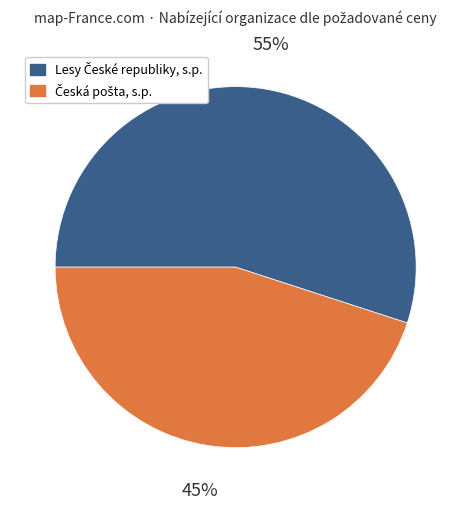

To the nearest percent, what is the difference between the largest and smallest slice percentages?

10%